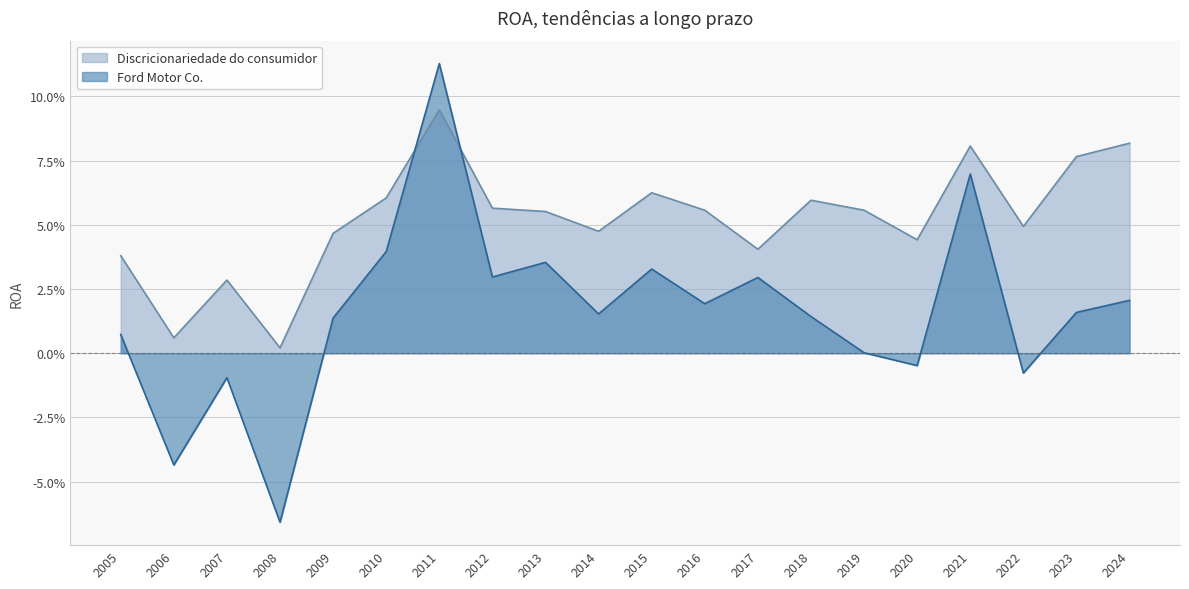

How many intersections are there between Discricionariedade do consumidor and Ford Motor Co.?

2